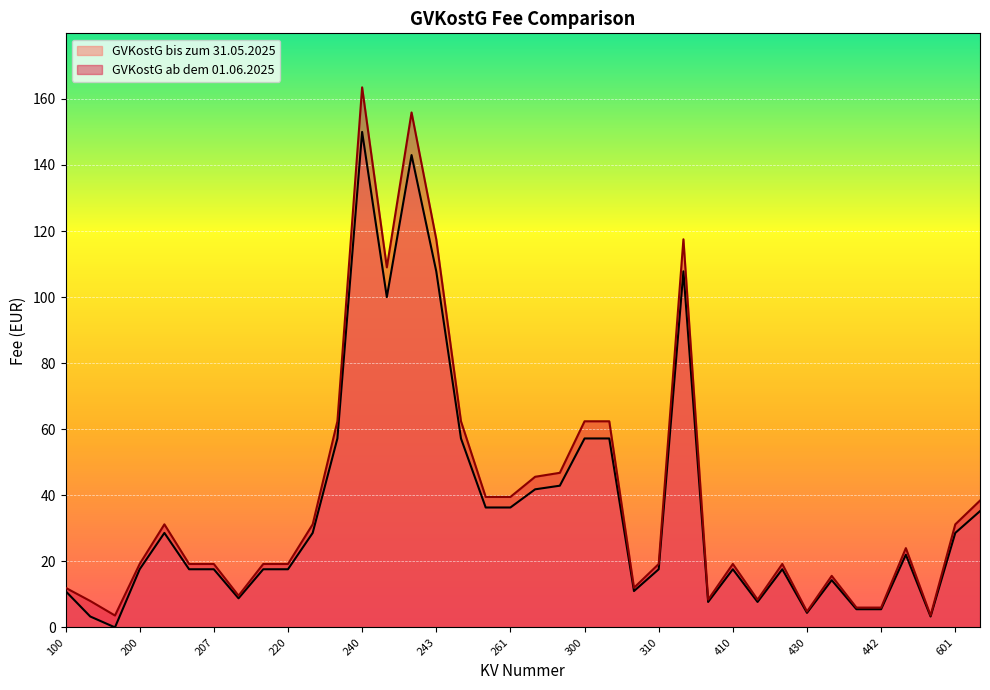

True or false: the data shows 4.8 at 430.

True